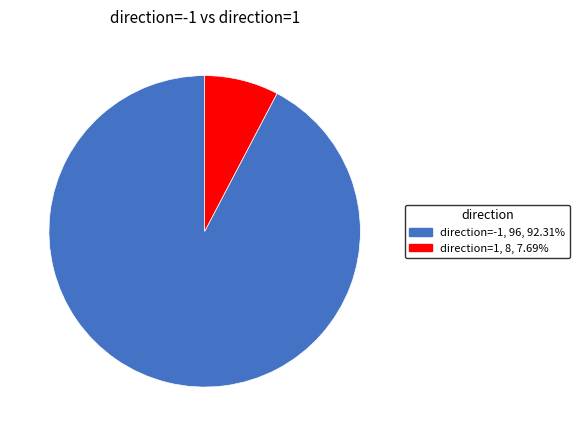

Is there a majority slice in this chart?

Yes